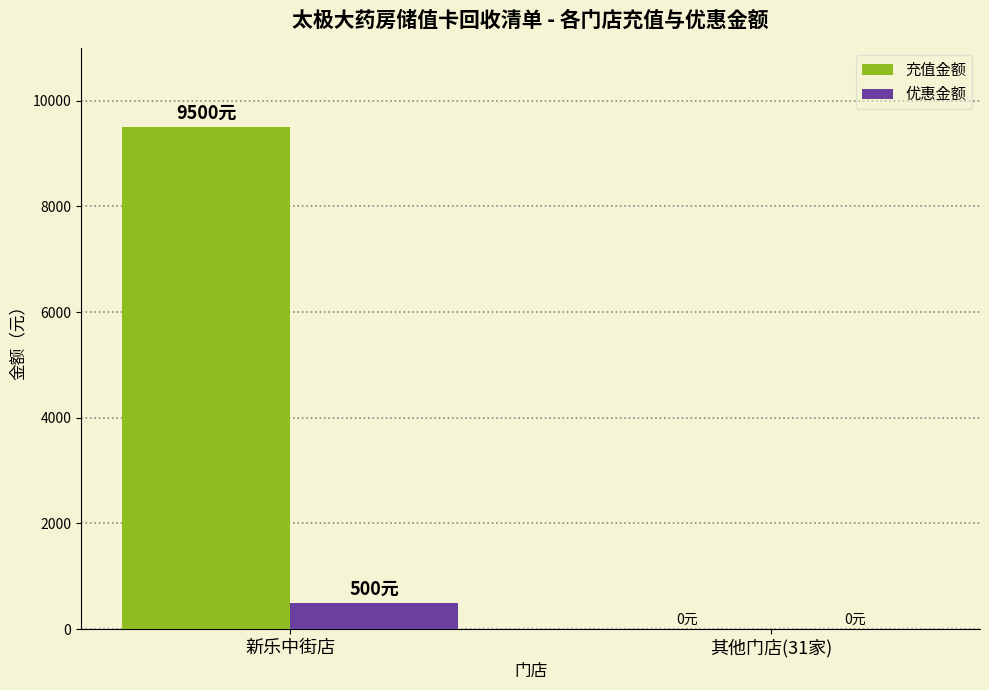

Which category has the highest value in the 充值金额 series?

新乐中街店